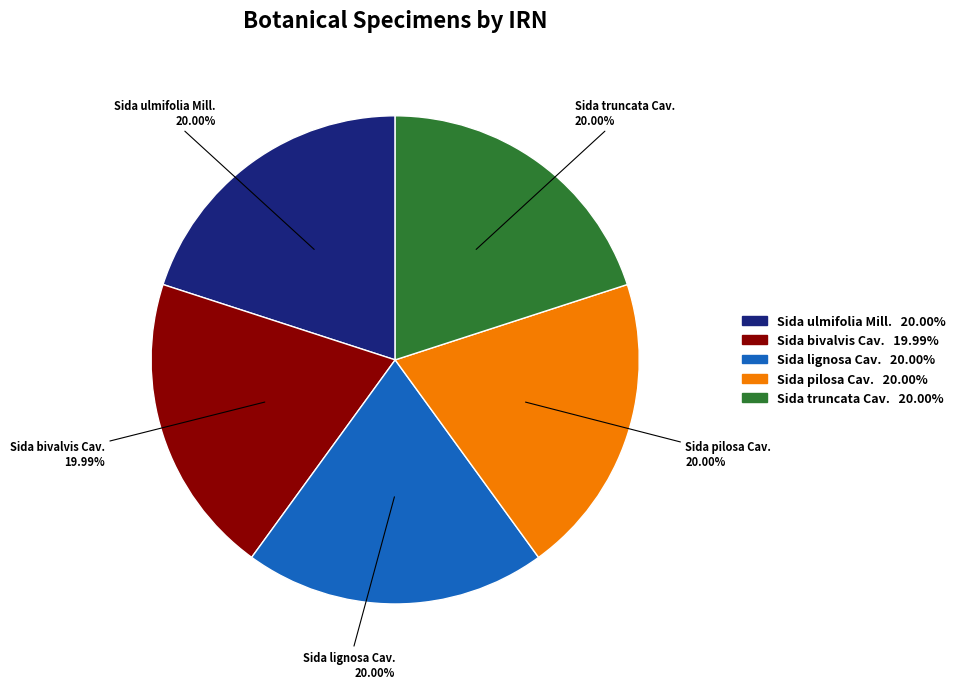

Is Sida lignosa Cav. the majority of the pie?

No